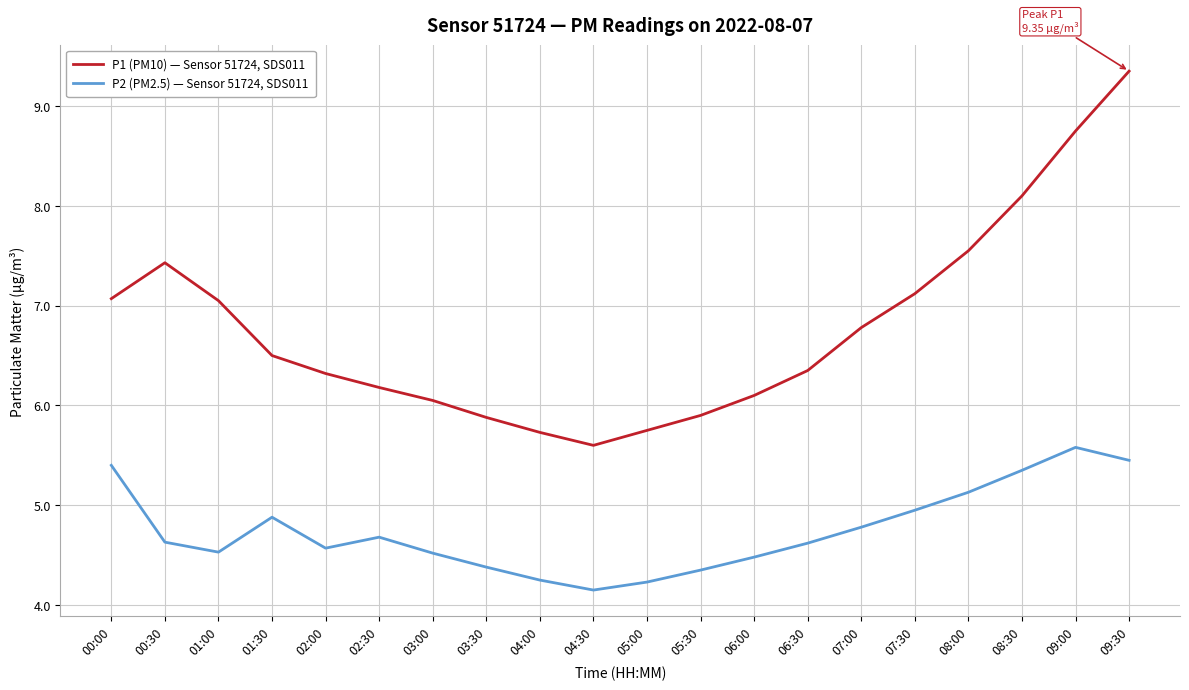

The P1 (PM10) — Sensor 51724, SDS011 series shows 1.5 at 03:00. True or false?

False